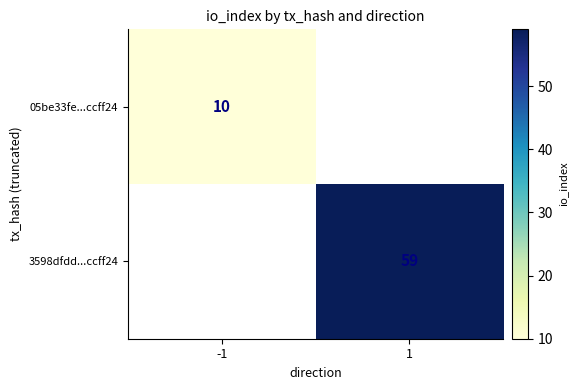

At which category does the chart reach its peak across all series?

1